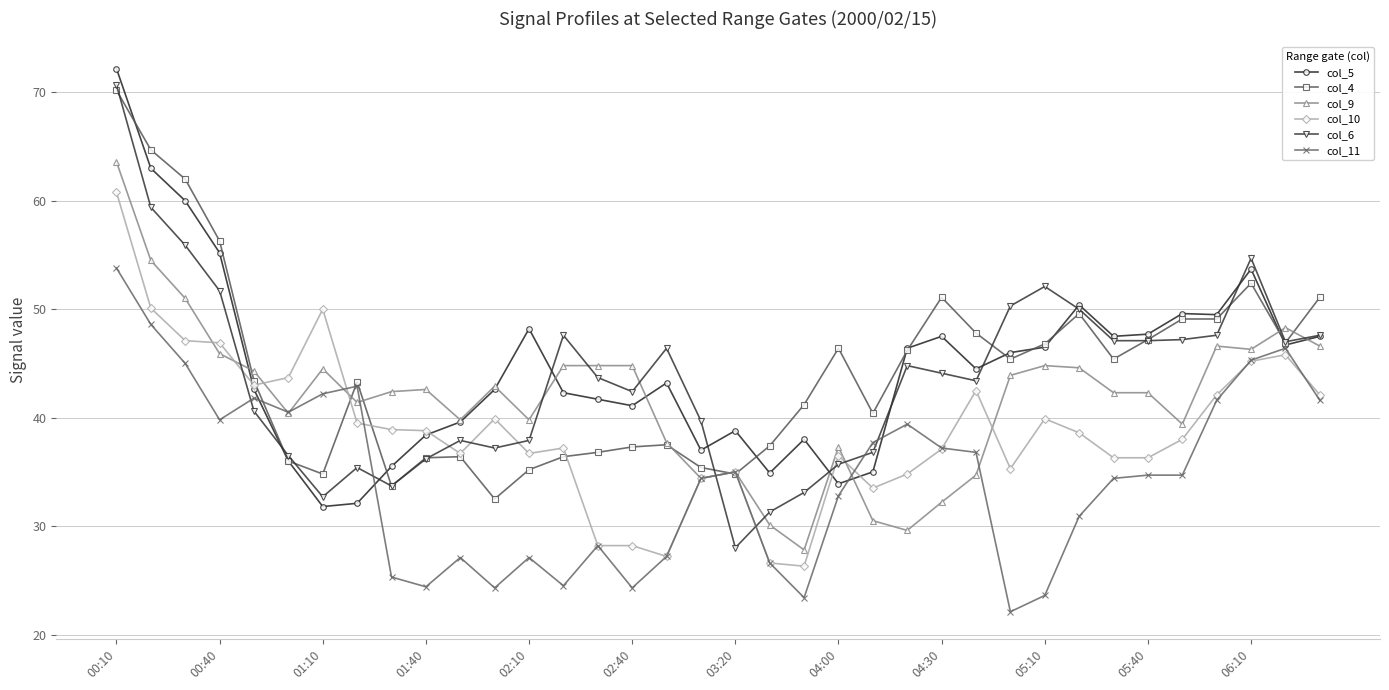

How many data points does each series have?

36